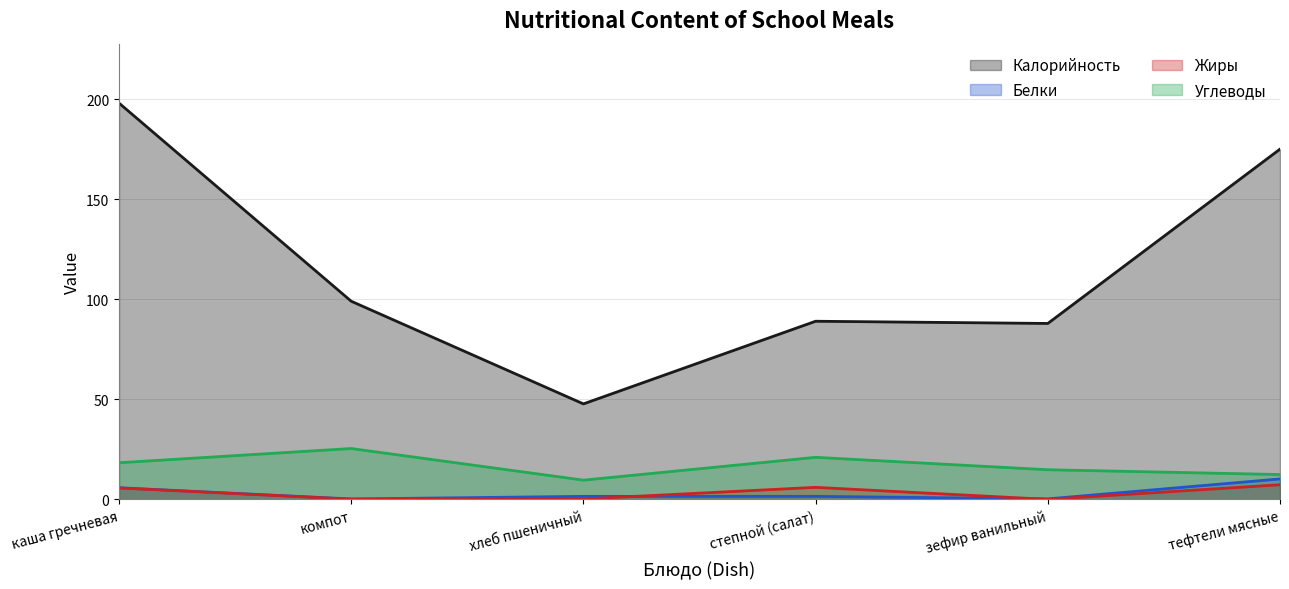

List the series in order of their peak value, highest first.

Калорийность, Углеводы, Белки, Жиры